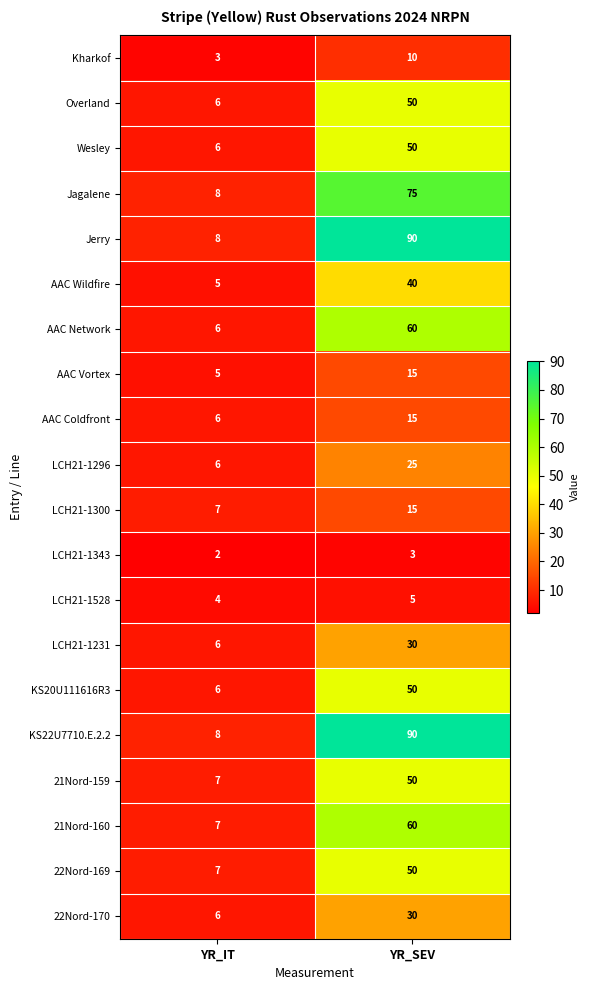

The value of KS20U111616R3 at YR_IT is 6. True or false?

True